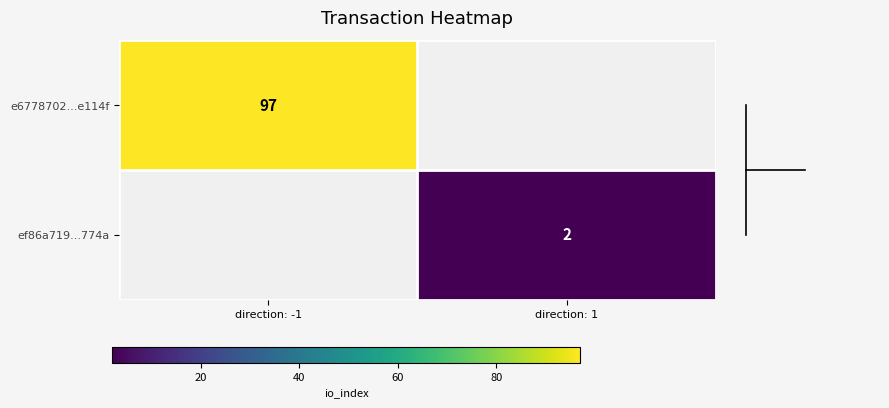

The e6778702...e114f series shows 97 at direction: -1. True or false?

True